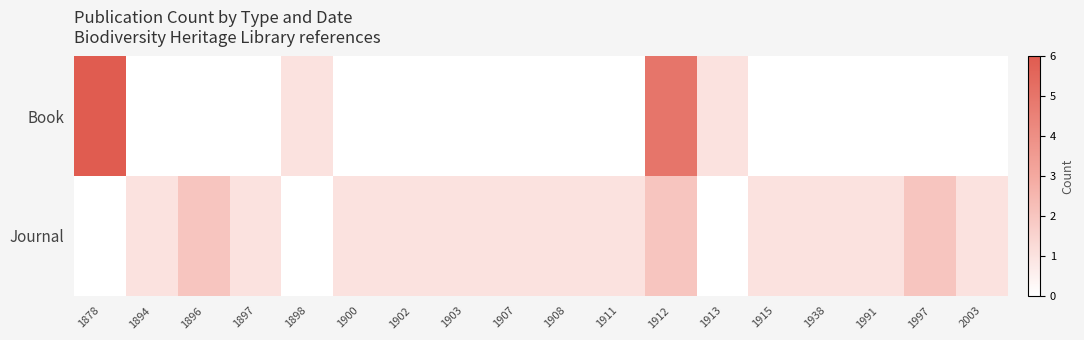

Which series changed the most between 1898 and 1911?

Book